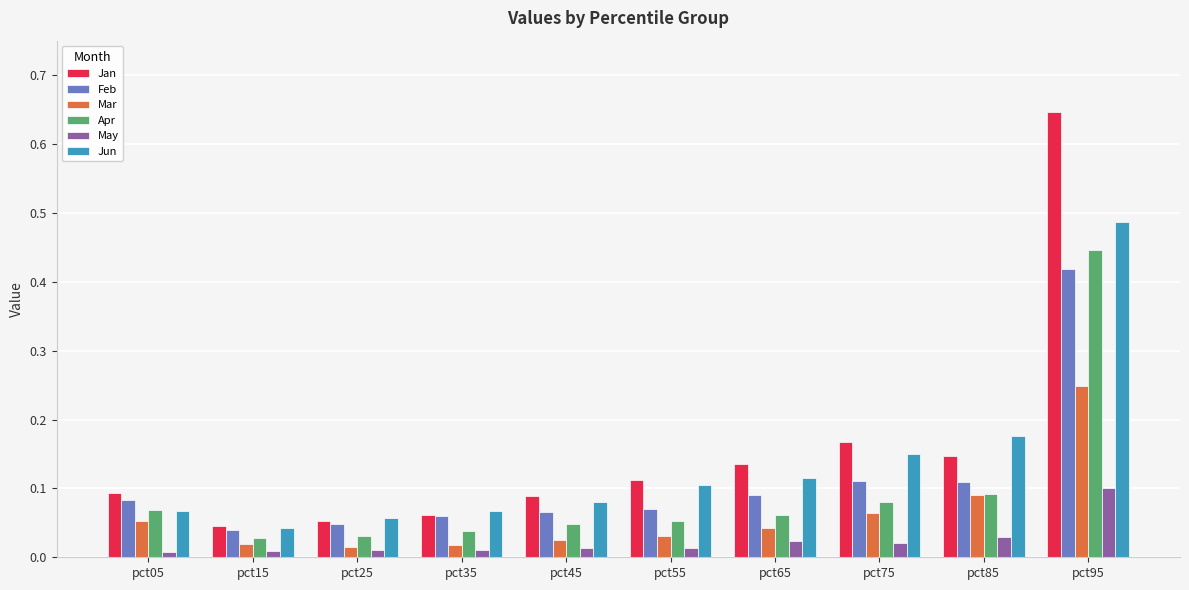

Which series has the widest spread of values?

Jan